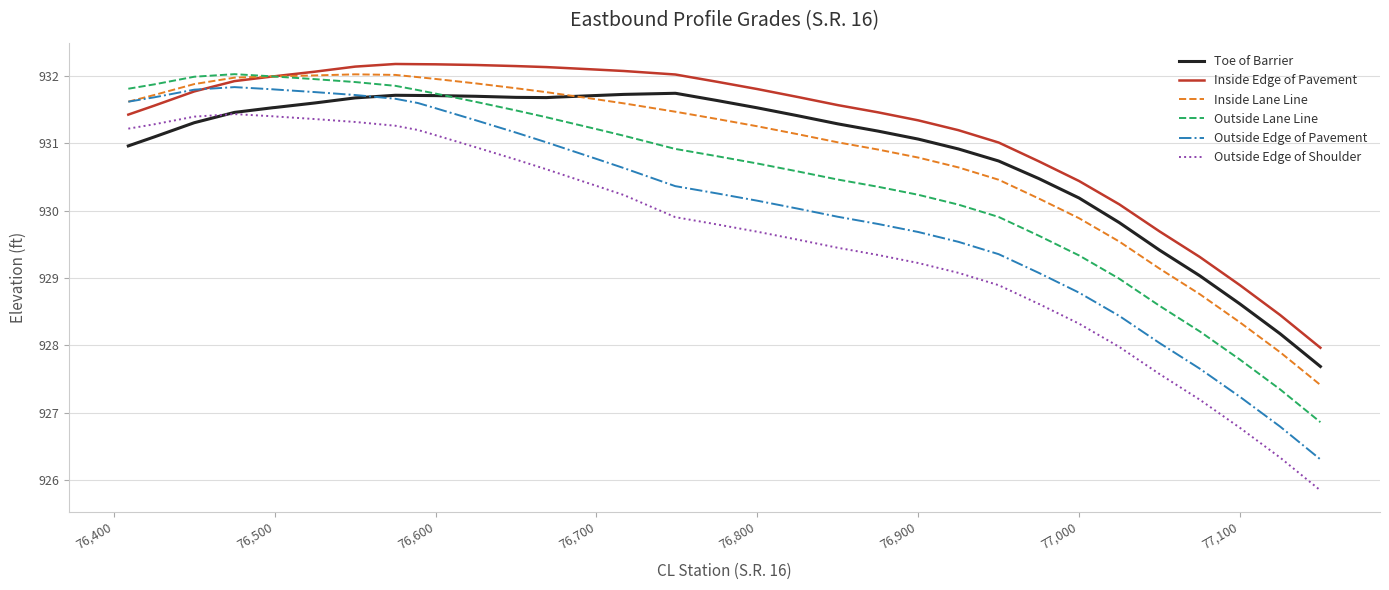

True or false: Outside Edge of Shoulder and Outside Edge of Pavement cross at least once.

False